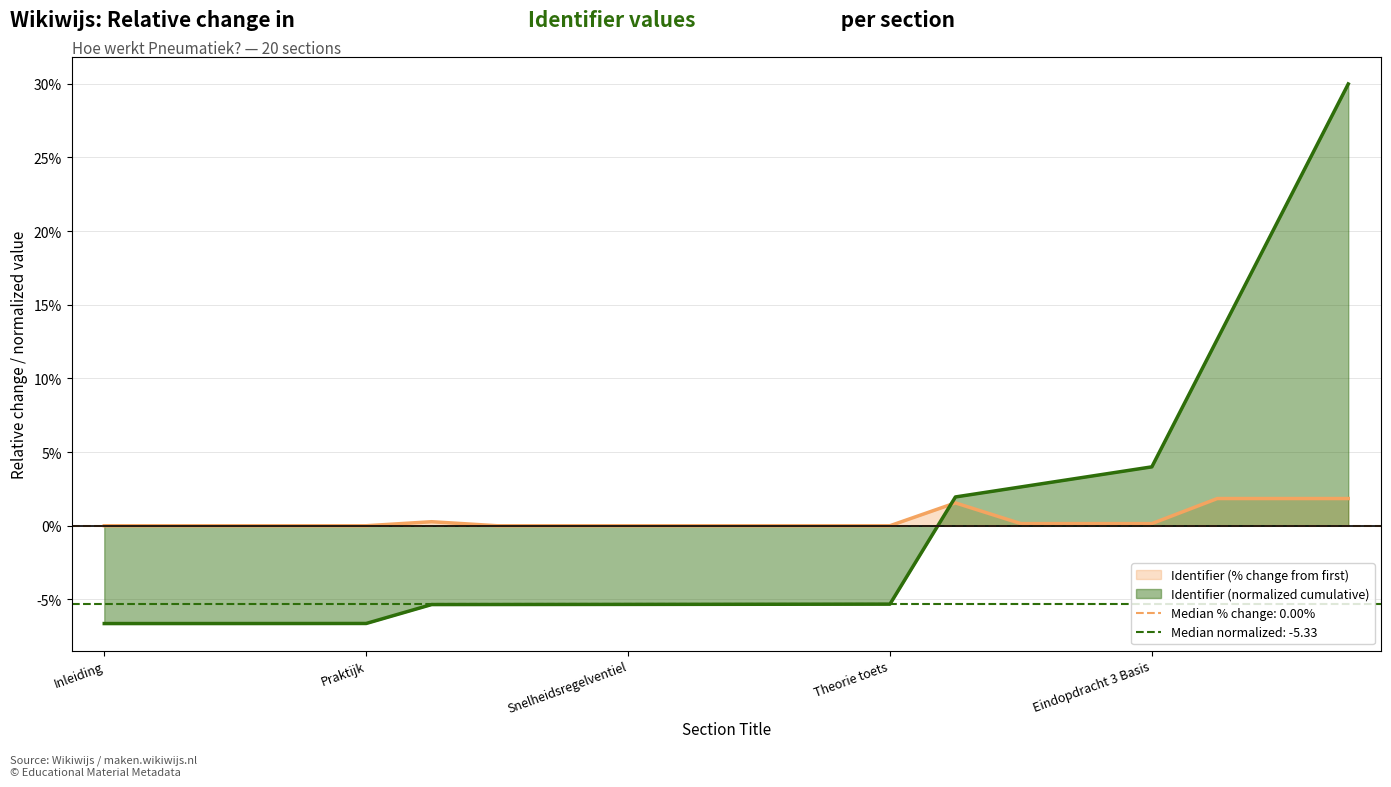

Is it true that the value at Inleiding is 0.0?

True